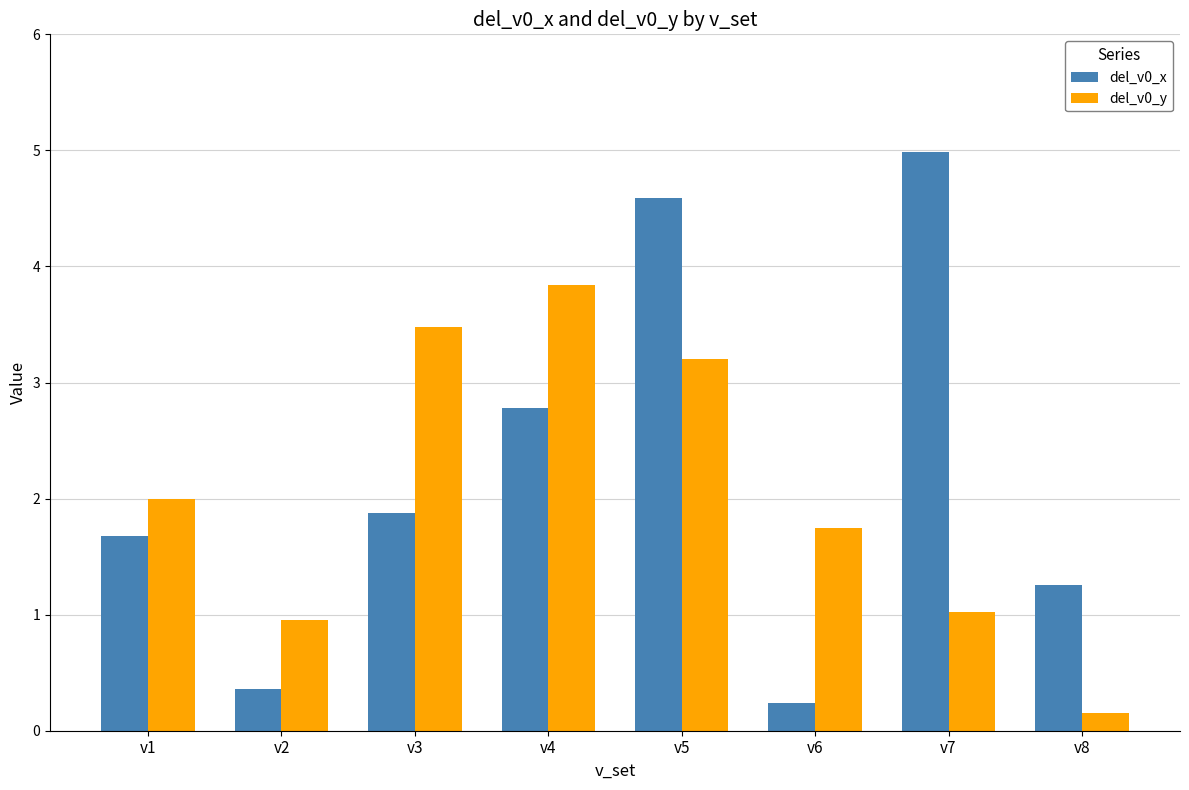

Rank the series by their maximum value, from lowest to highest.

del_v0_y, del_v0_x